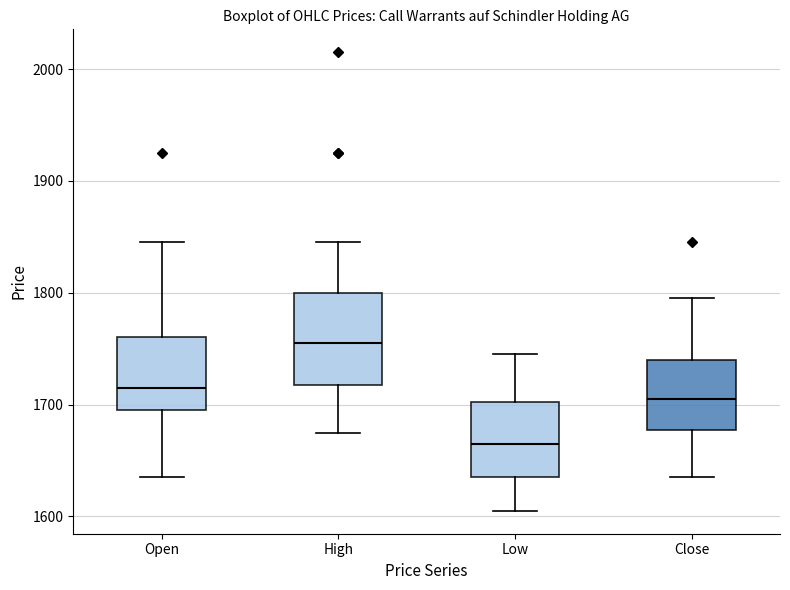

Reading left to right, transcribe this box plot: for each box, give where its median line is, the range the box spans, and where its two whiskers end, as read against the y-axis. The values are not printed on the chart, so give them approximately, as read against the axis.

Open: median 1720, box 1700 to 1760, whiskers 1640 to 1850
High: median 1760, box 1720 to 1800, whiskers 1680 to 1850
Low: median 1670, box 1640 to 1700, whiskers 1610 to 1750
Close: median 1710, box 1680 to 1740, whiskers 1640 to 1800